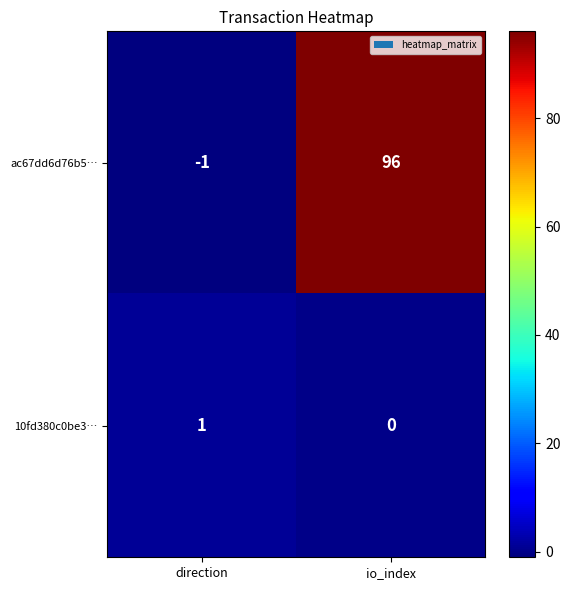

Is it true that 10fd380c0be3… equals -1 at io_index?

False